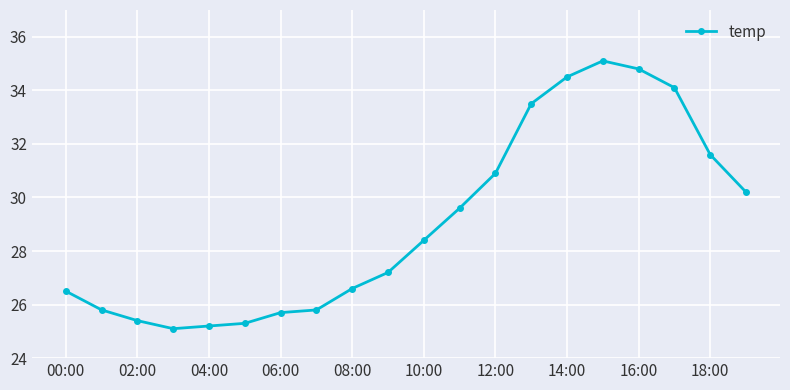

How many lines are shown in the chart?

1